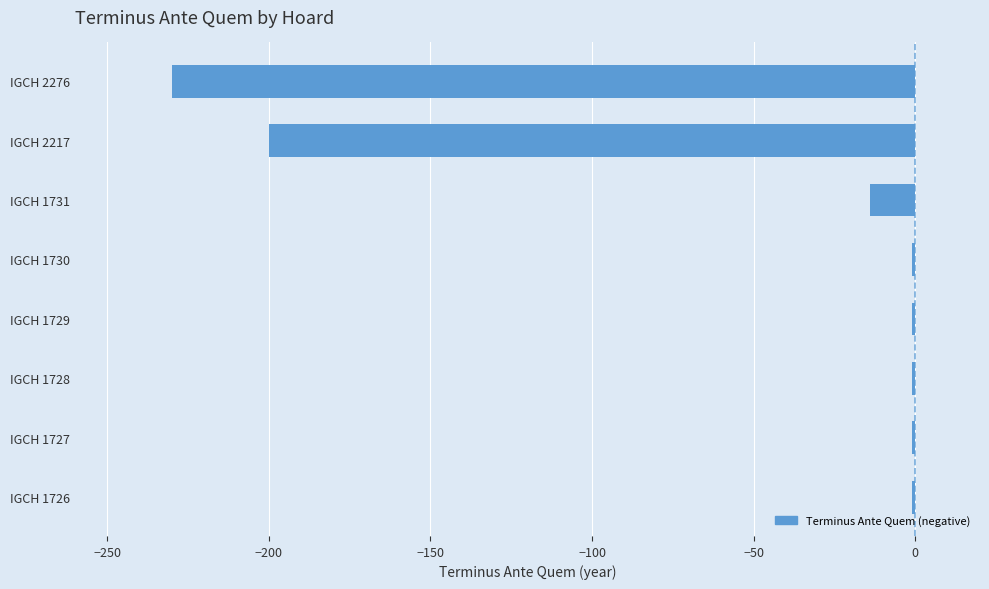

What is the sum of all values?

-449